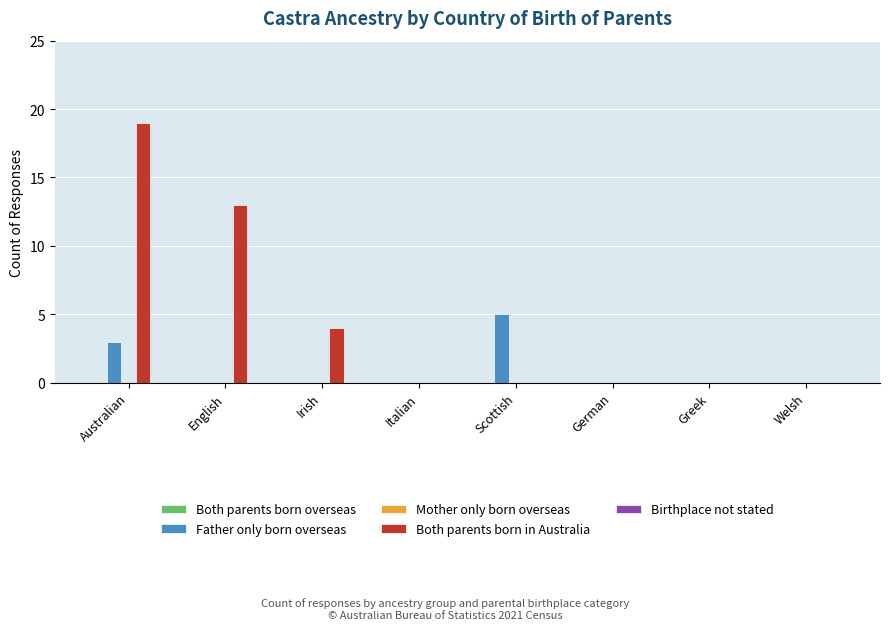

How many groups of bars are there?

8